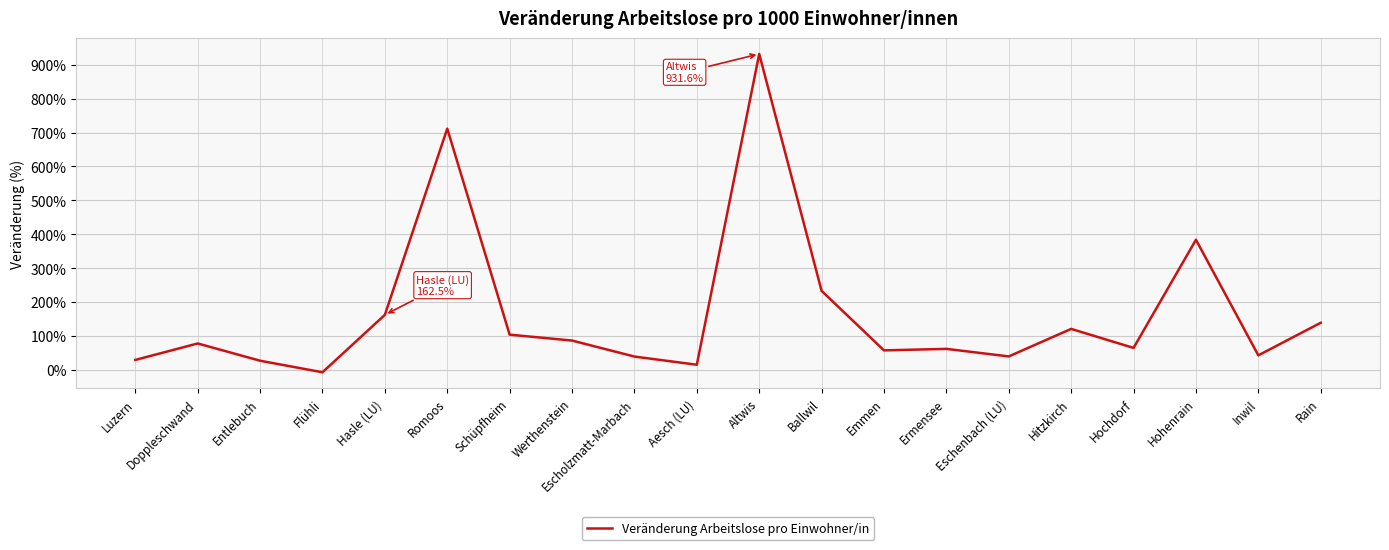

What is the change in value from Doppleschwand to Hohenrain?

+305.8